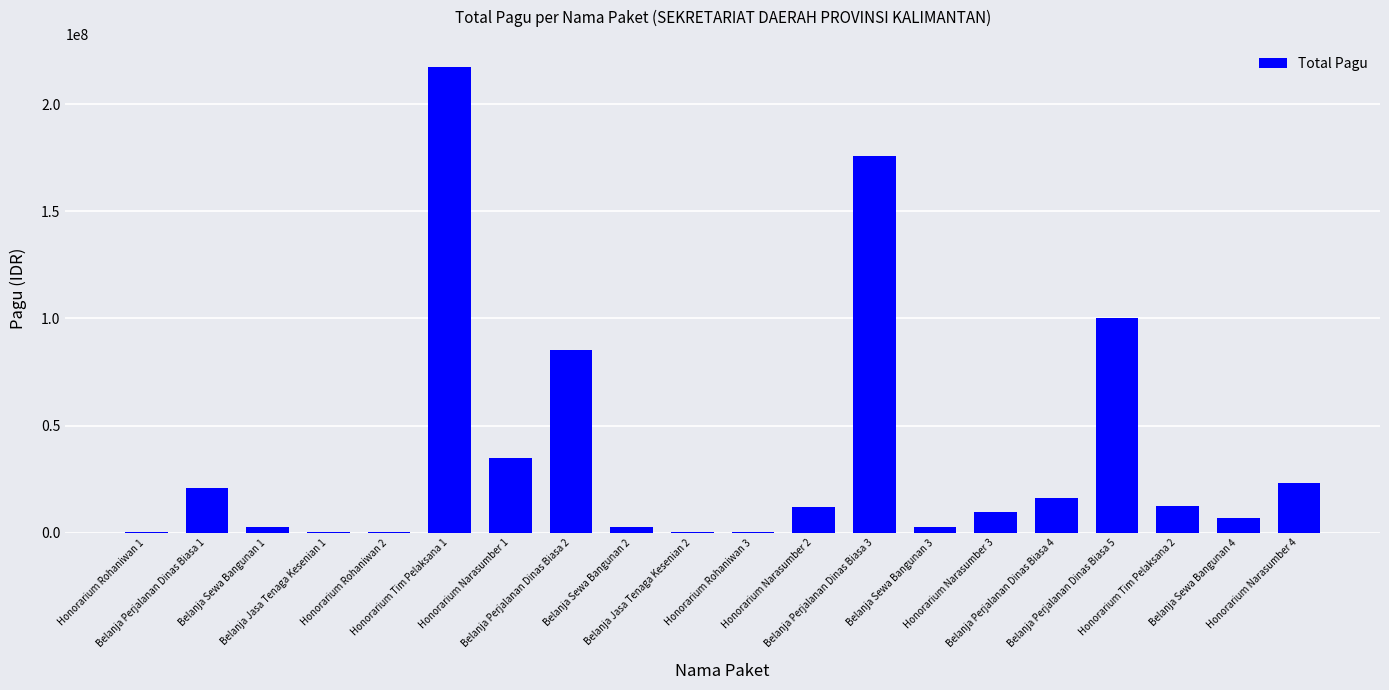

What is the change in value from Honorarium Narasumber 1 to Belanja Perjalanan Dinas Biasa 2?

+50616000